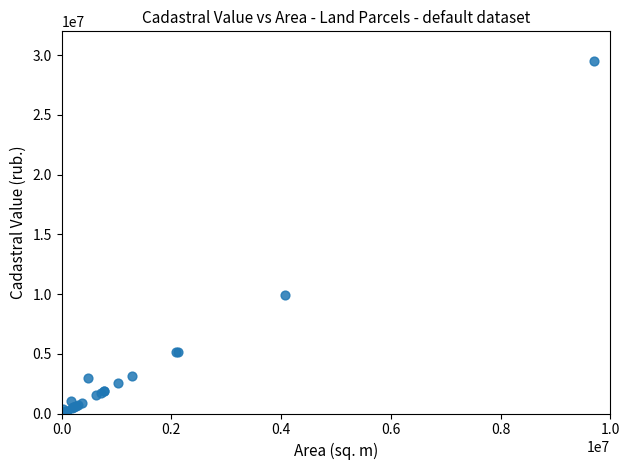

What Y value in the scatter plot is closest to 14752940?

9955085.0